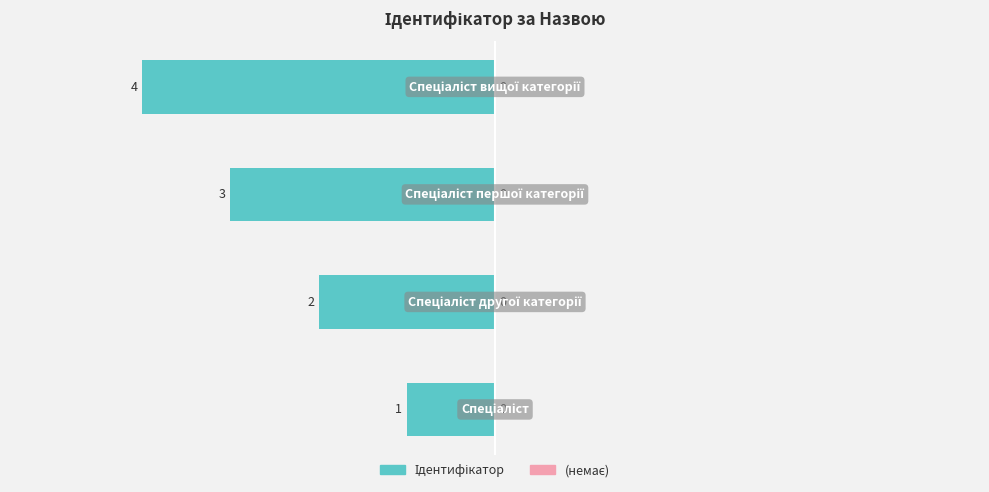

How many bars are there in total?

4